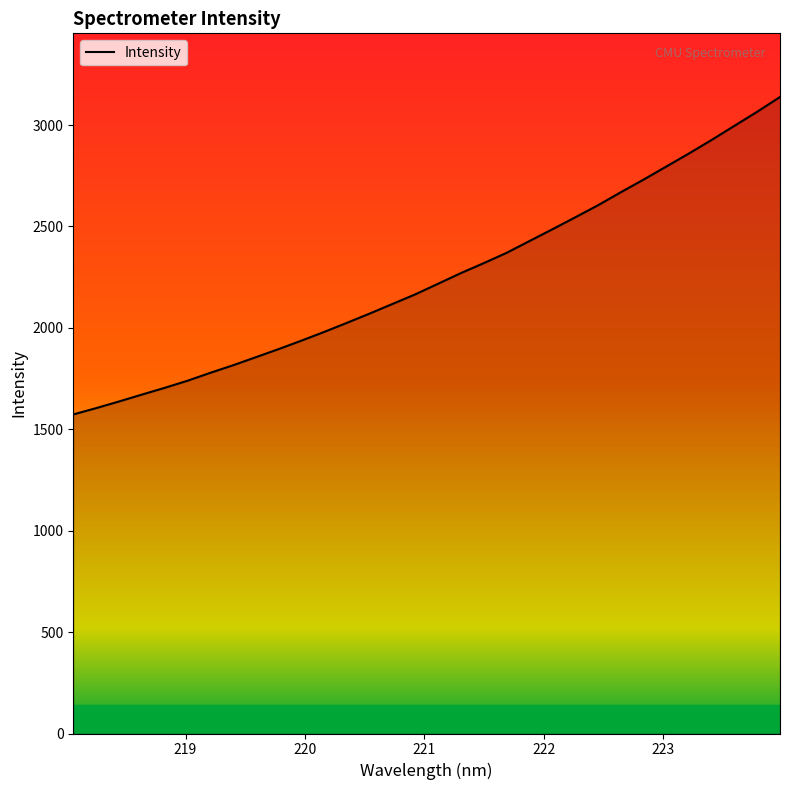

What is the sum of all values?

71991.1